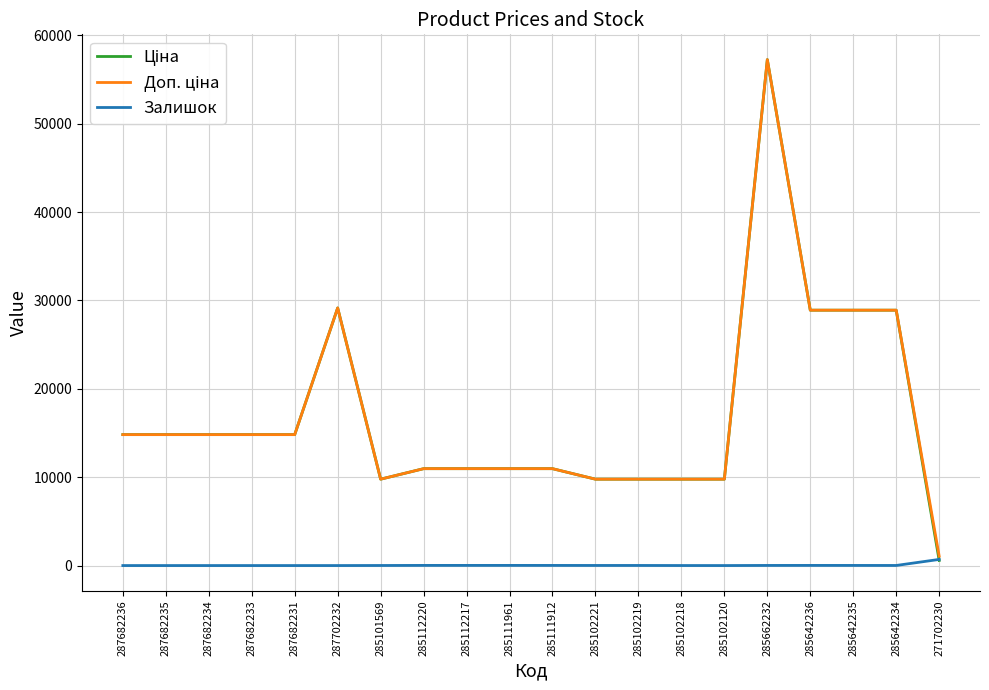

What is the spread (max minus min) of values at 287682234?

14817.6